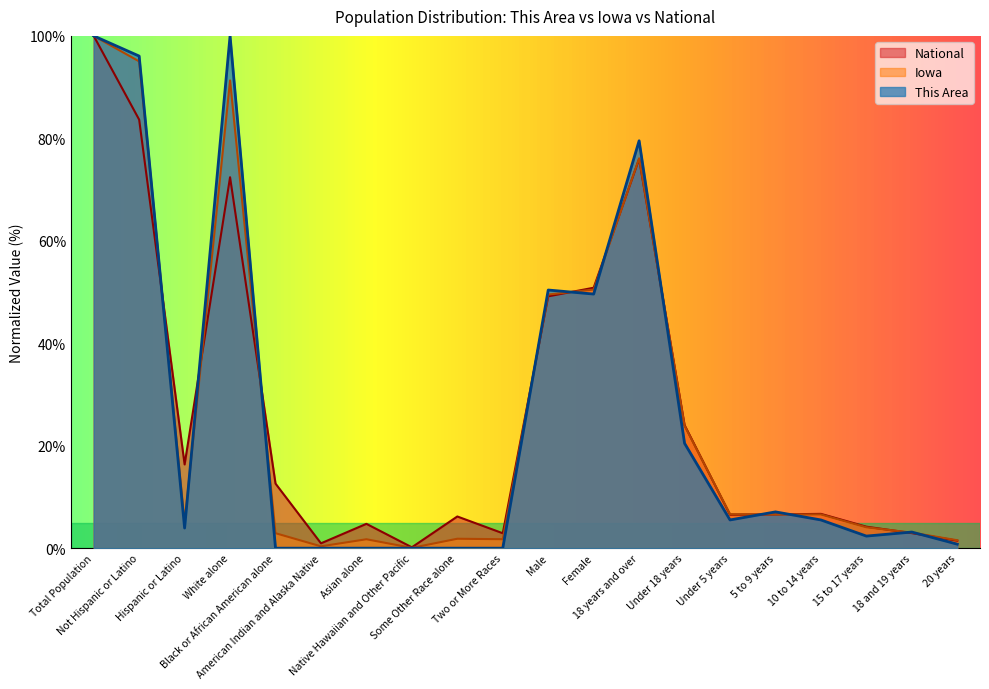

True or false: National has more than 2 points higher than both neighbors.

True